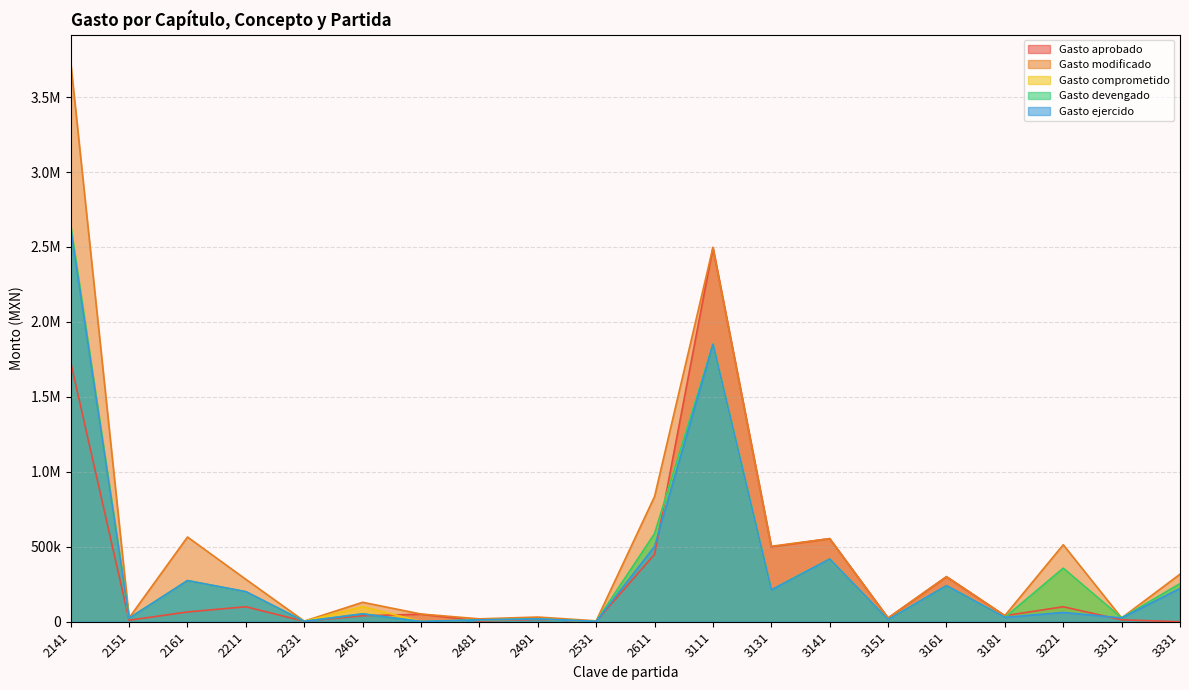

The value of Gasto ejercido at 3311 is 25388.7. True or false?

True